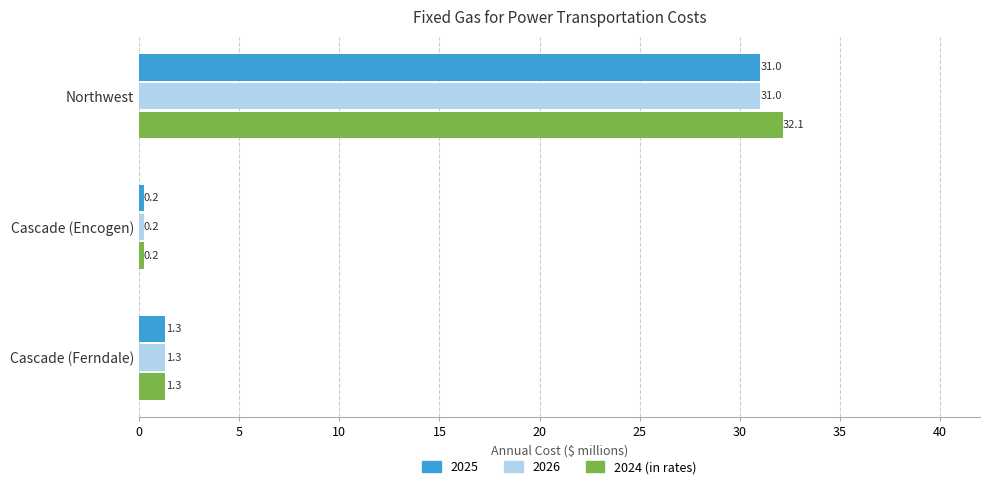

How many data points in 2025 are above 1?

2